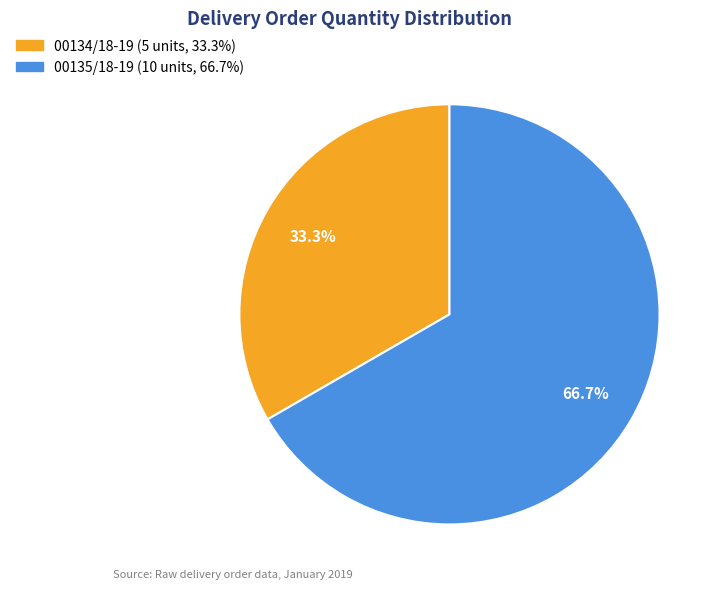

Count the number of slices in the pie.

2